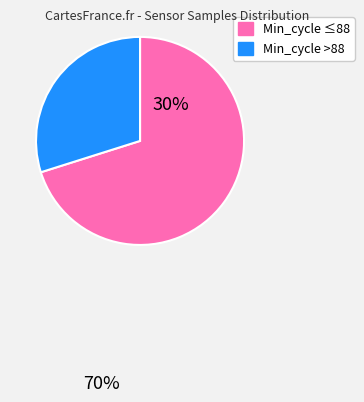

Is there a majority slice in this chart?

Yes